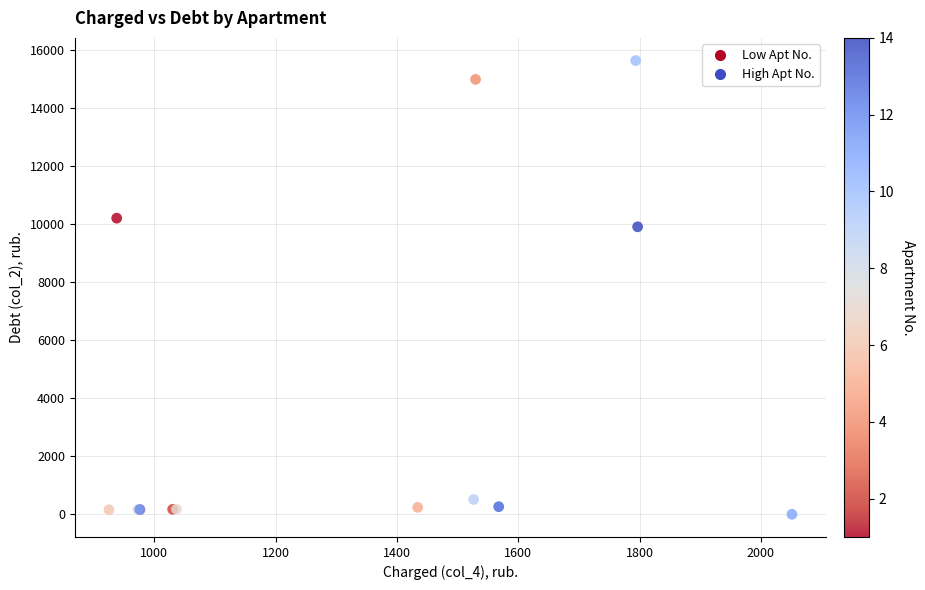

What Y value in the scatter plot is closest to 7810?

9899.1